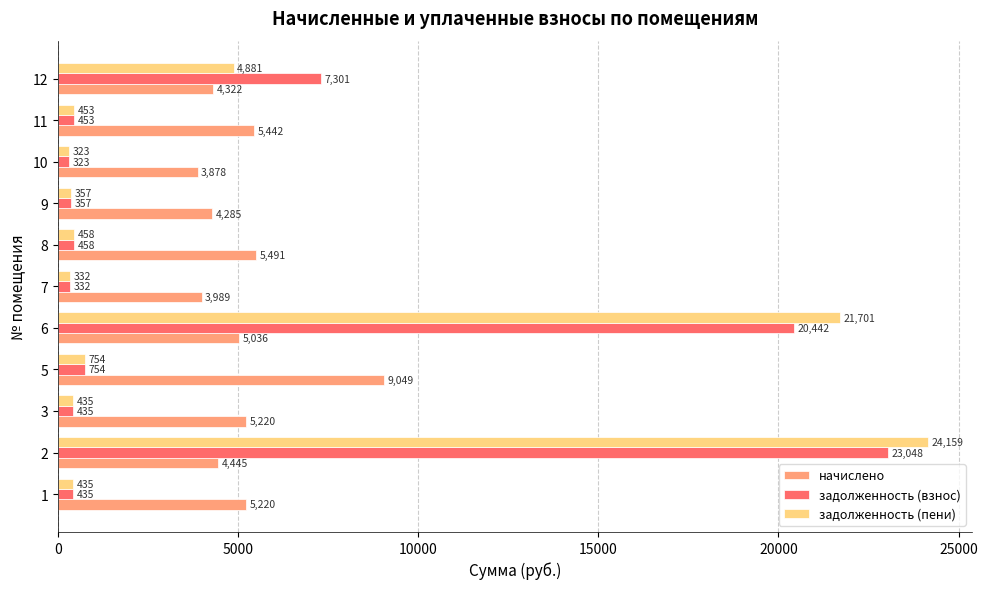

Which series has the largest total across all categories?

начислено